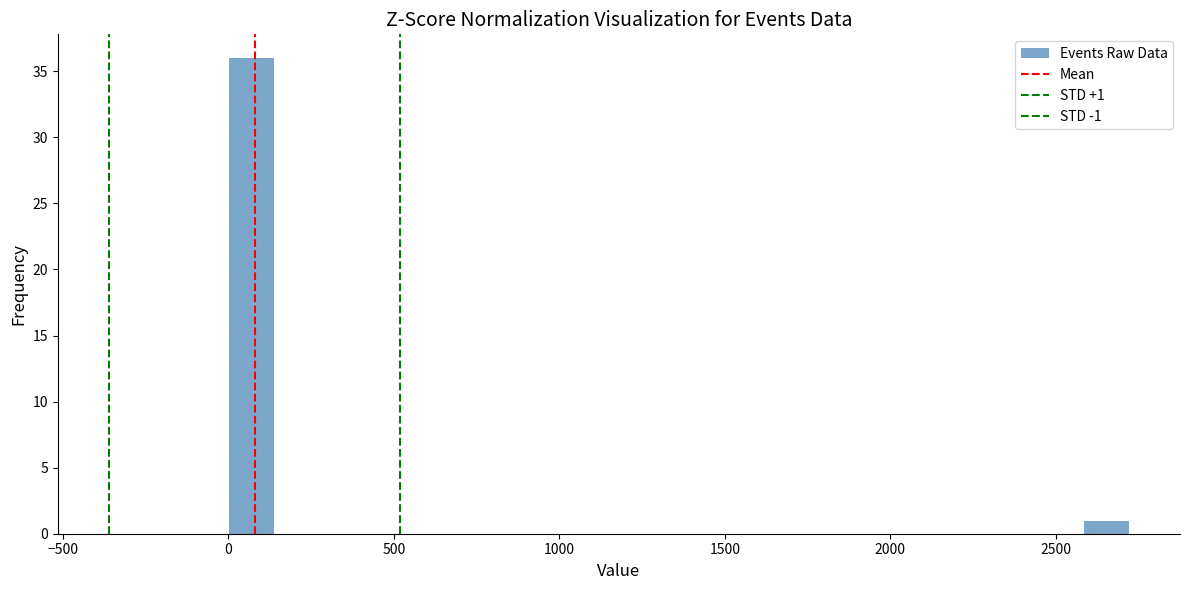

Around what value on the x-axis is the tallest bar? Give the approximate position of its centre, as read against the axis.

50